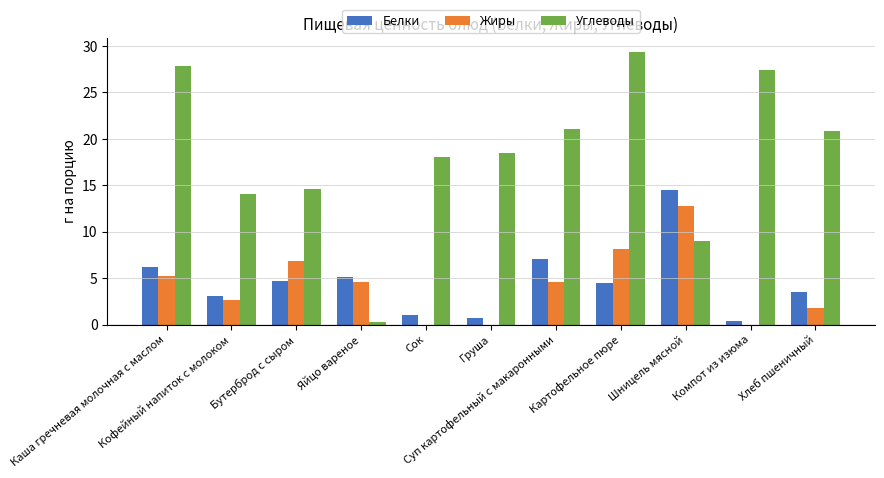

How many values in the Жиры series exceed 4?

6